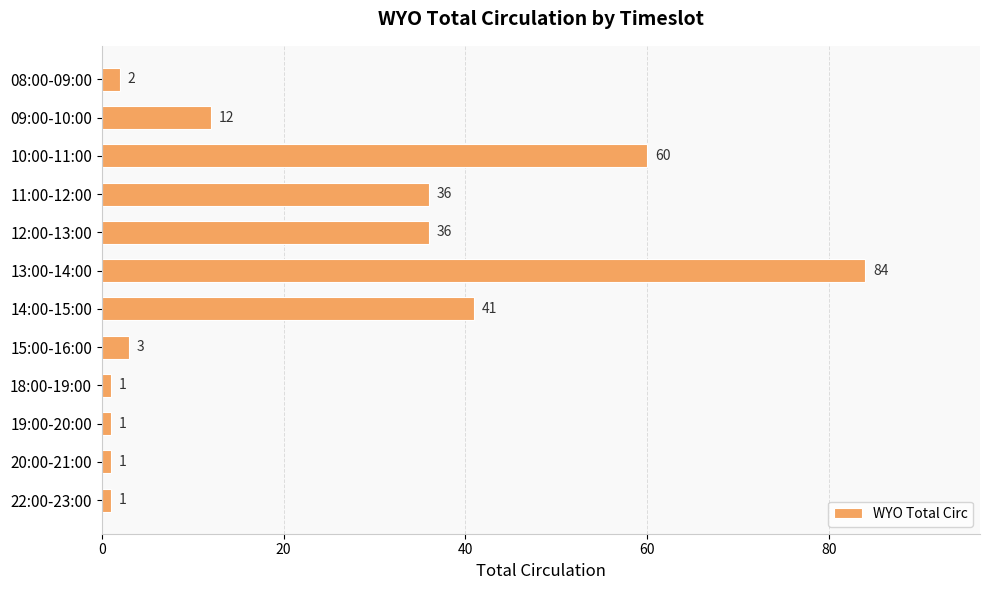

True or false: the data shows 16 at 11:00-12:00.

False